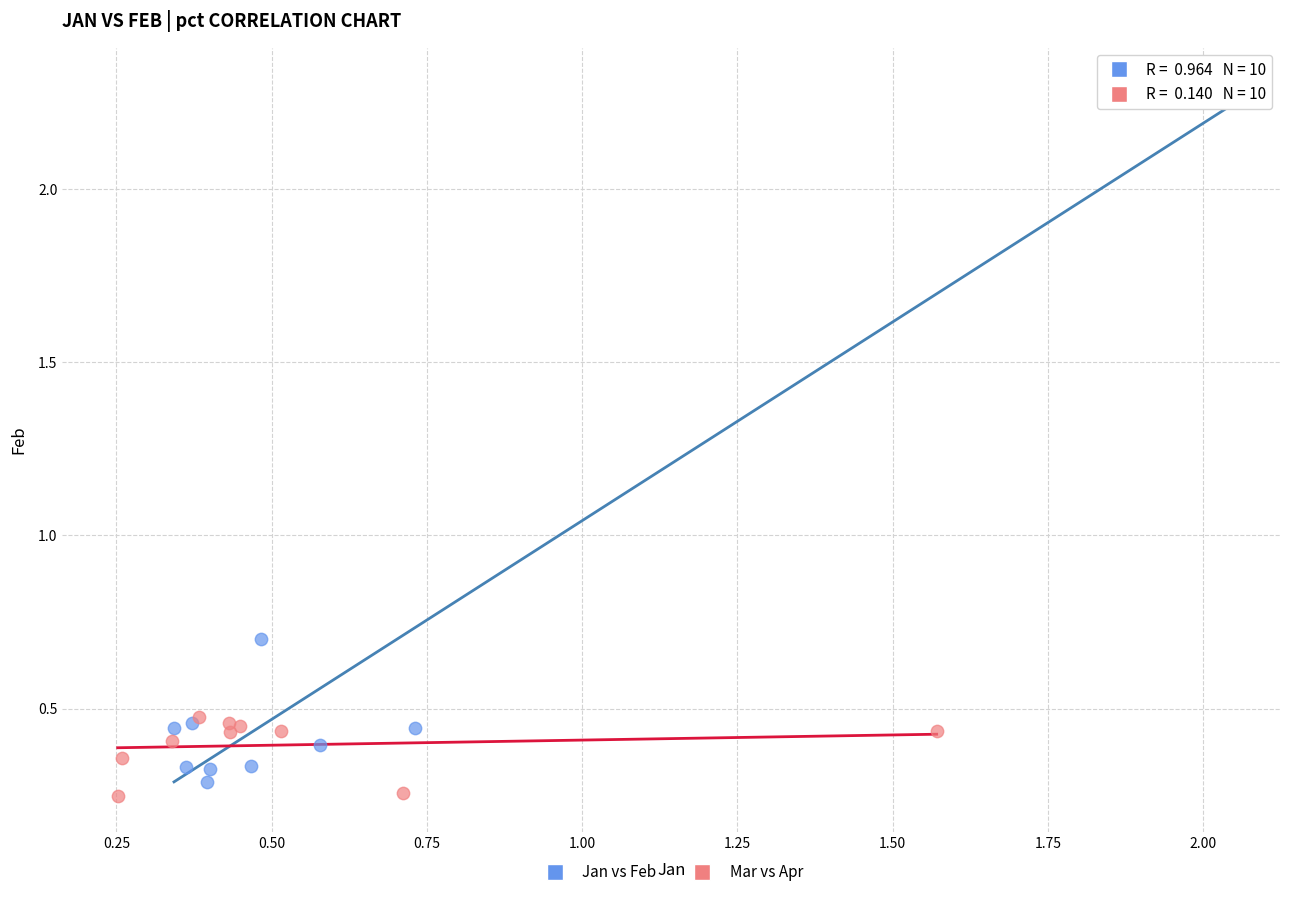

Which series has the largest Y range (max minus min)?

Jan vs Feb